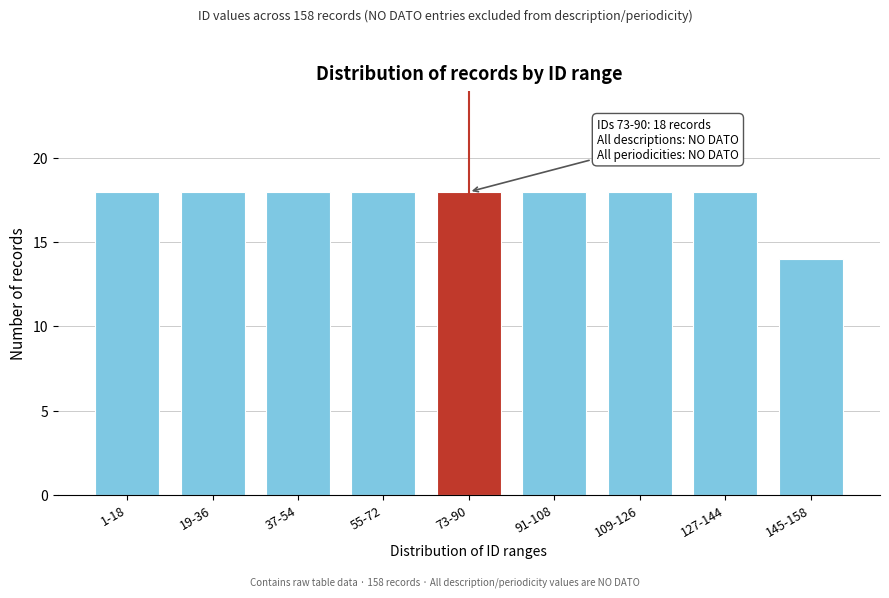

Reading left to right, what are all the values shown in this chart?

1-18=18	19-36=18	37-54=18	55-72=18	73-90=18	91-108=18	109-126=18	127-144=18	145-158=14